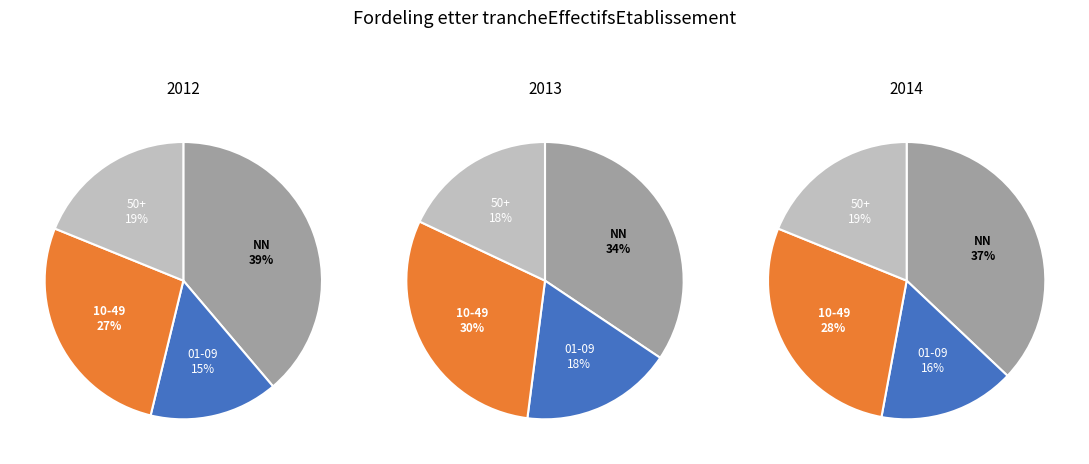

Is 03 the majority of the pie?

No